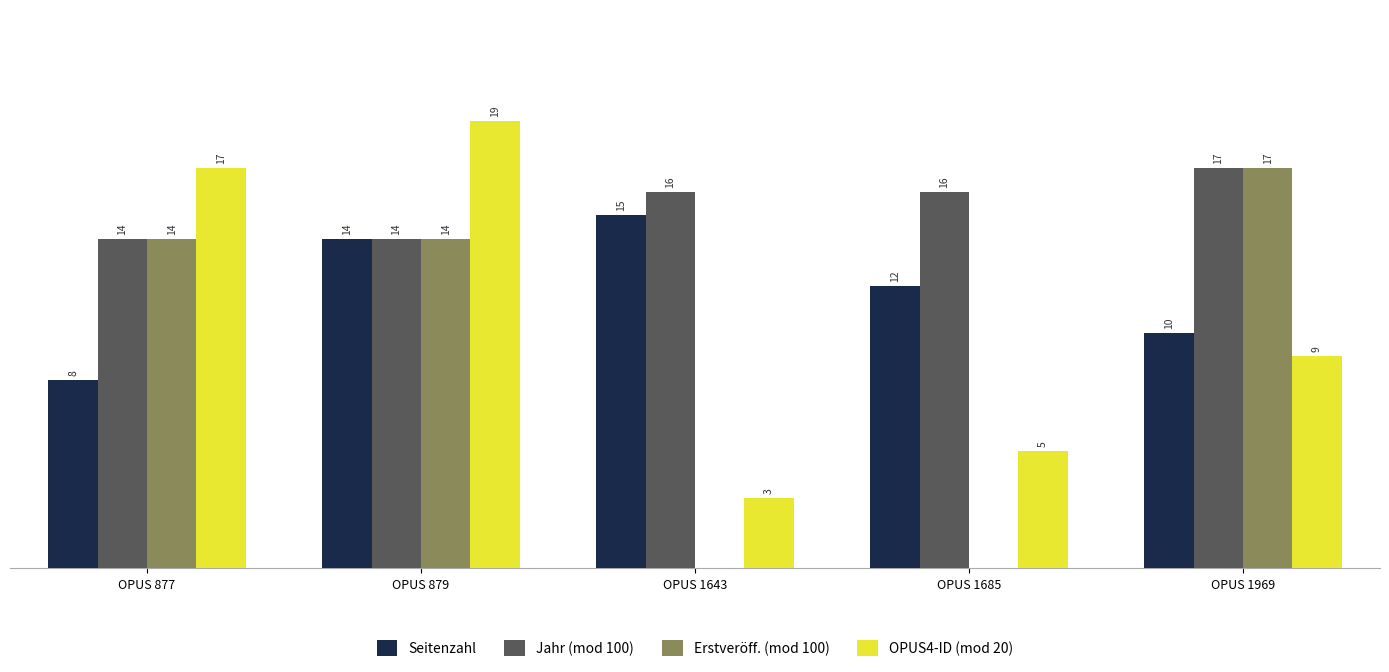

Which series has the largest total across all categories?

Jahr (mod 100)